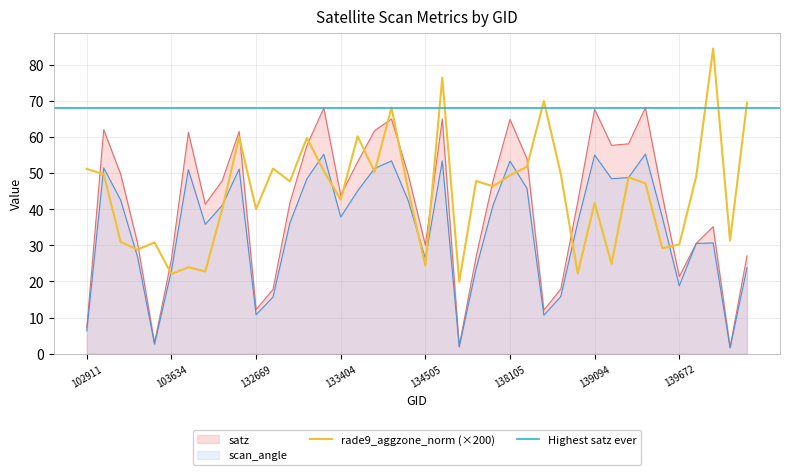

Between 134322 and 139094, which series saw the biggest shift?

satz